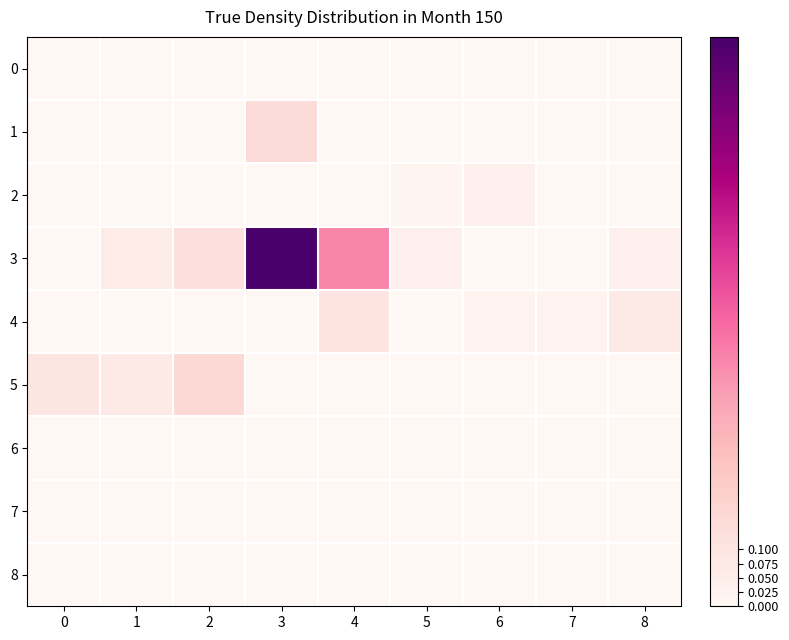

At 4, list the series in order from largest to smallest.

3, 4, 0, 1, 2, 5, 6, 7, 8